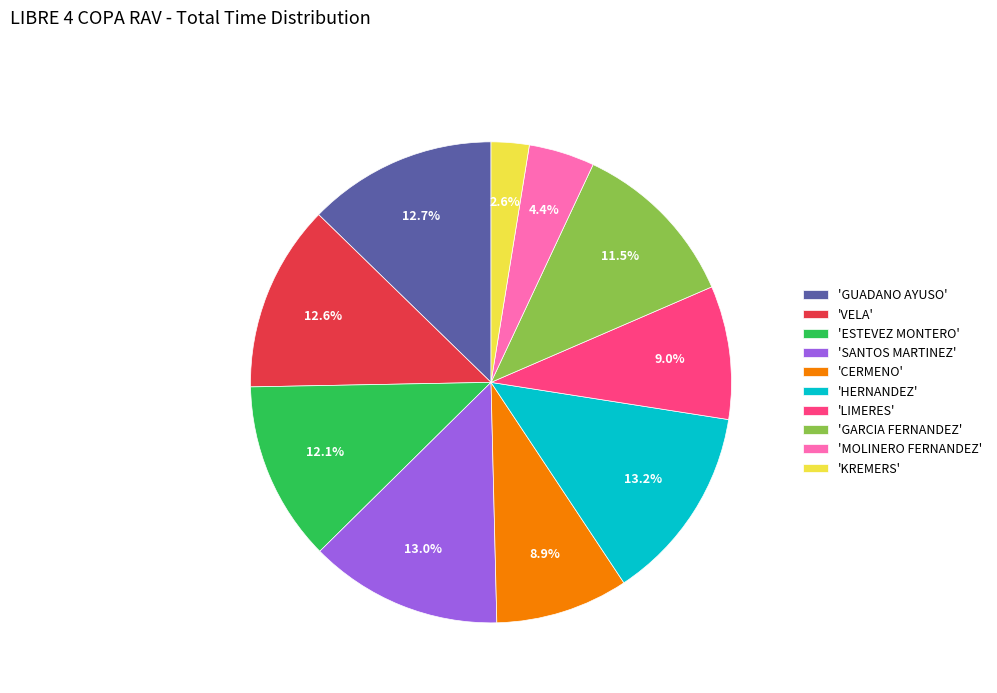

What is the smallest slice in the pie chart?

'KREMERS'